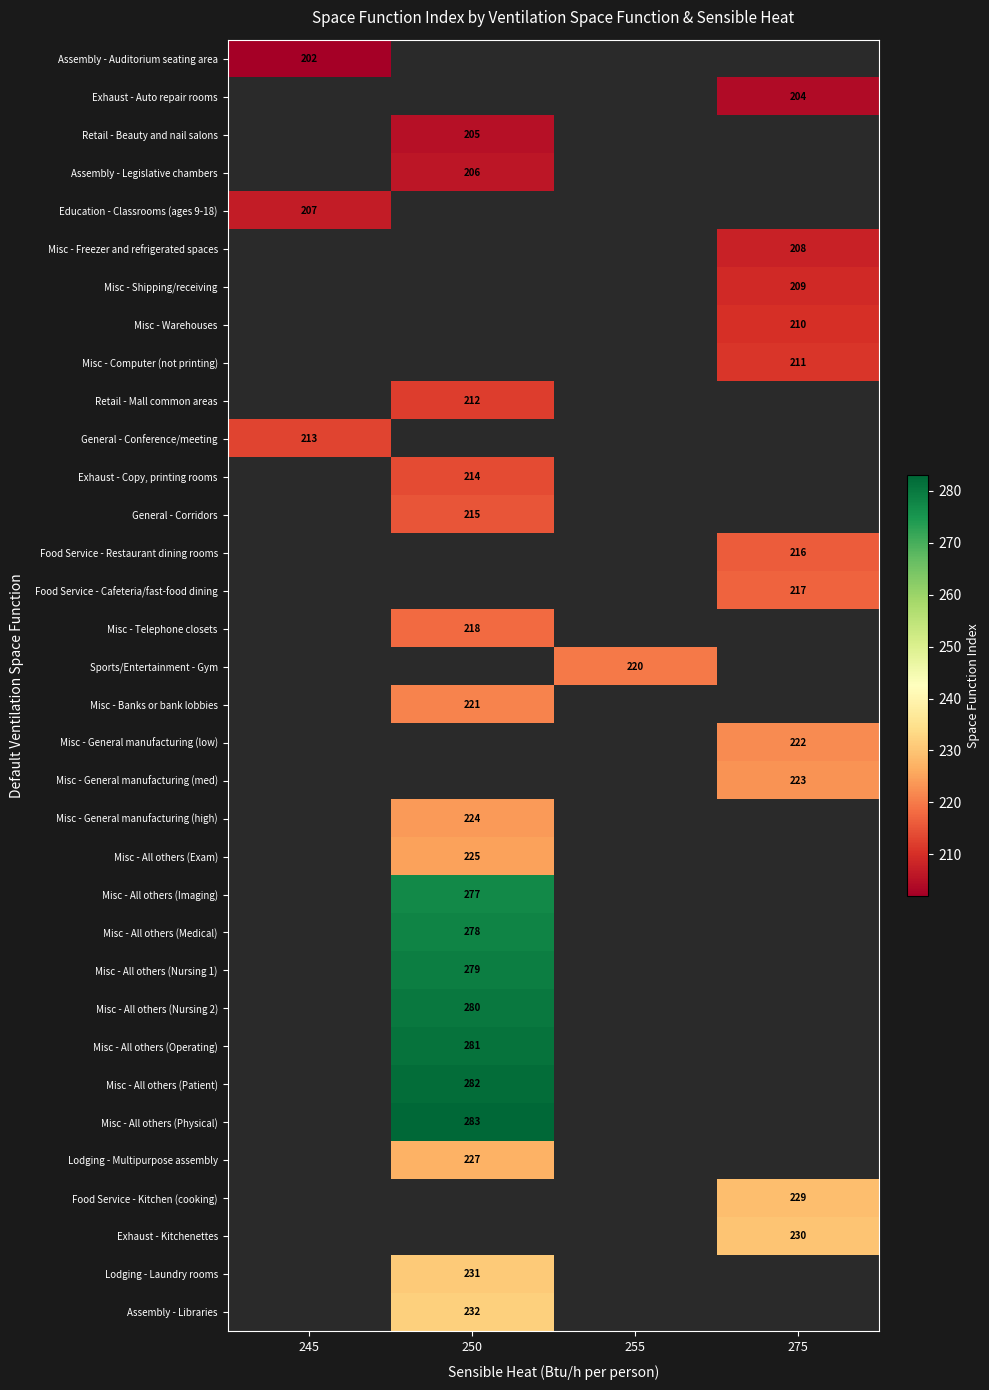

Is it true that Misc - Banks or bank lobbies equals 221 at 250?

True